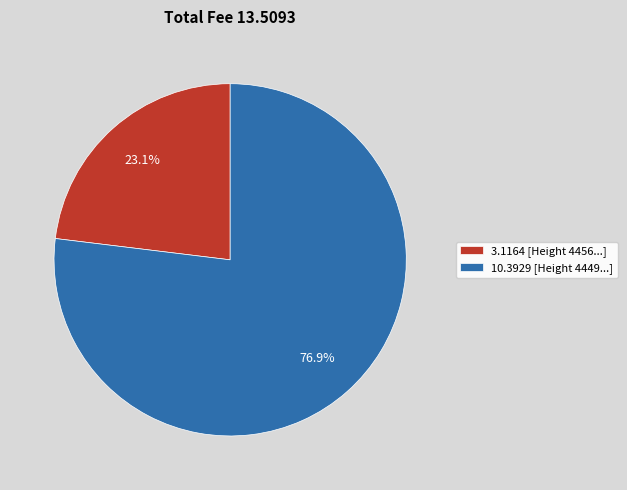

How many slices are in this pie chart?

2